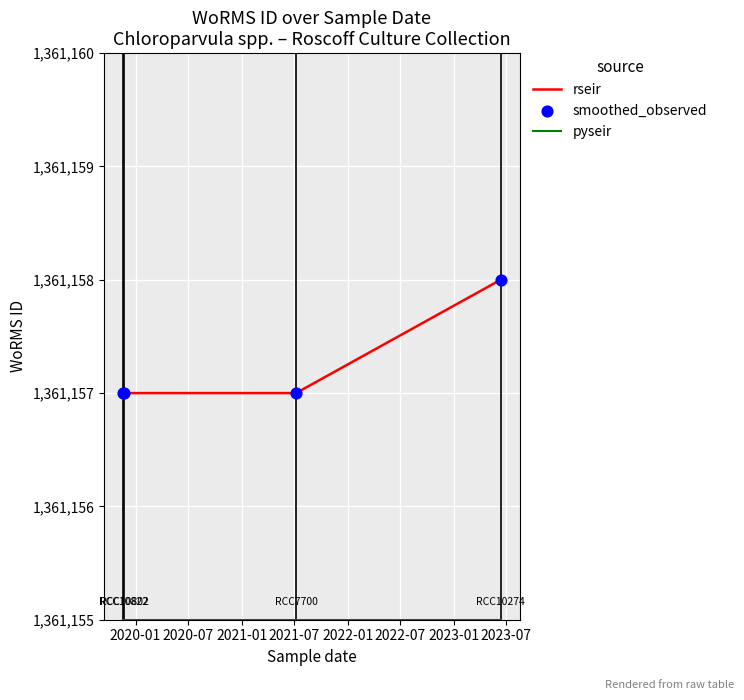

Which series has the largest total across all categories?

rseir